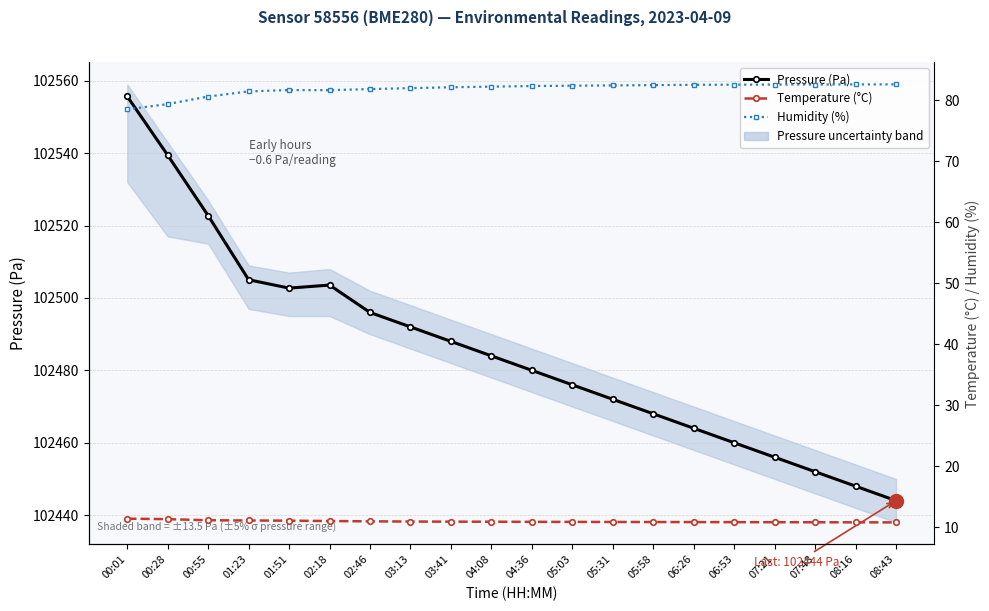

Is it true that Pressure (Pa) equals 102496.0 at 02:46?

True